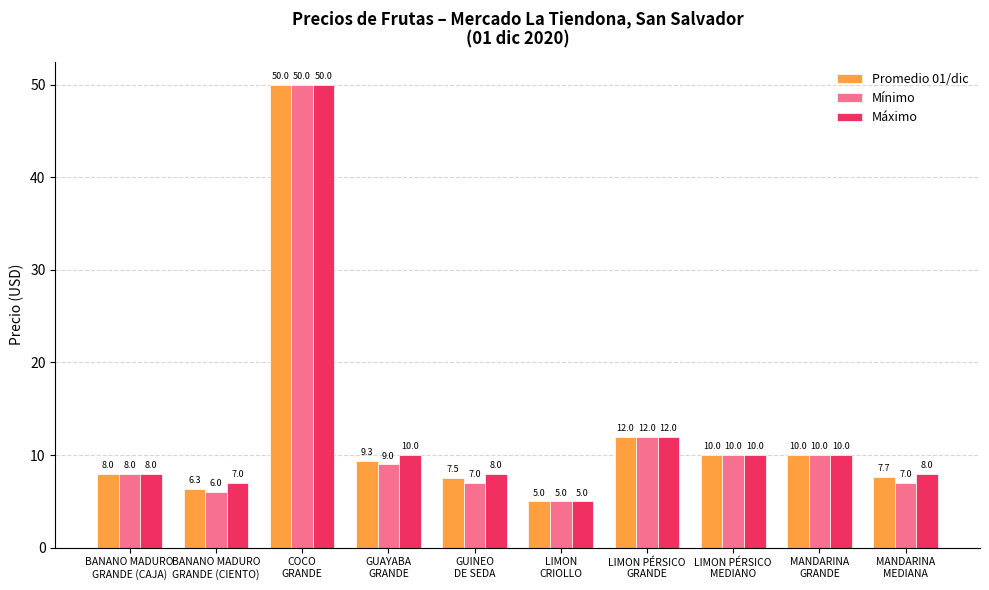

Reading left to right, transcribe all the data shown in this chart.

Promedio 01/dic: 8.0	6.3	50.0	9.3	7.5	5.0	12.0	10.0	10.0	7.7
Mínimo: 8.0	6.0	50.0	9.0	7.0	5.0	12.0	10.0	10.0	7.0
Máximo: 8.0	7.0	50.0	10.0	8.0	5.0	12.0	10.0	10.0	8.0